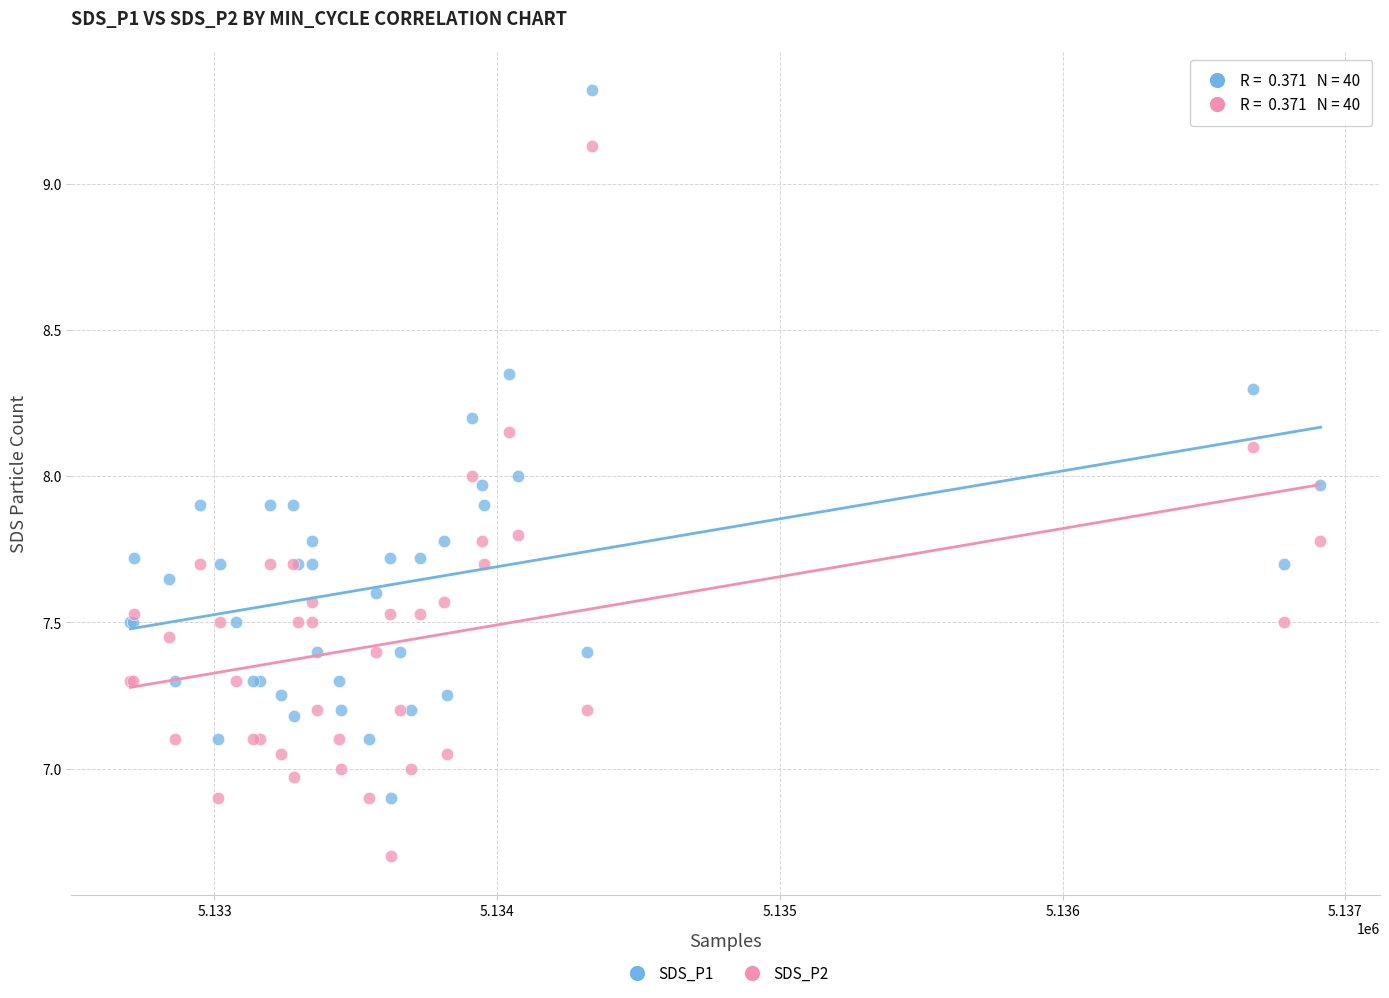

Which series has the largest Y range (max minus min)?

SDS_P2